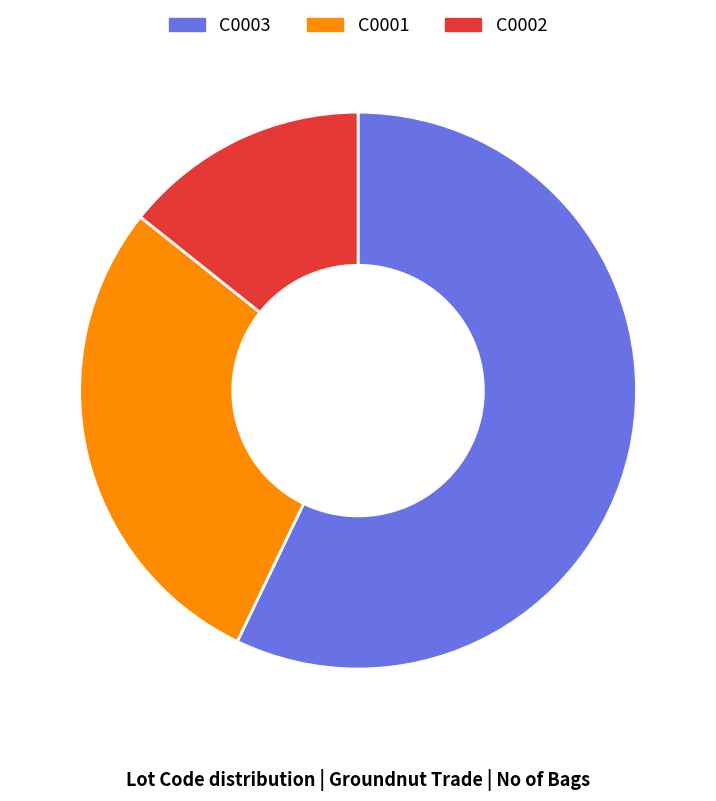

Is there a majority slice in this chart?

Yes